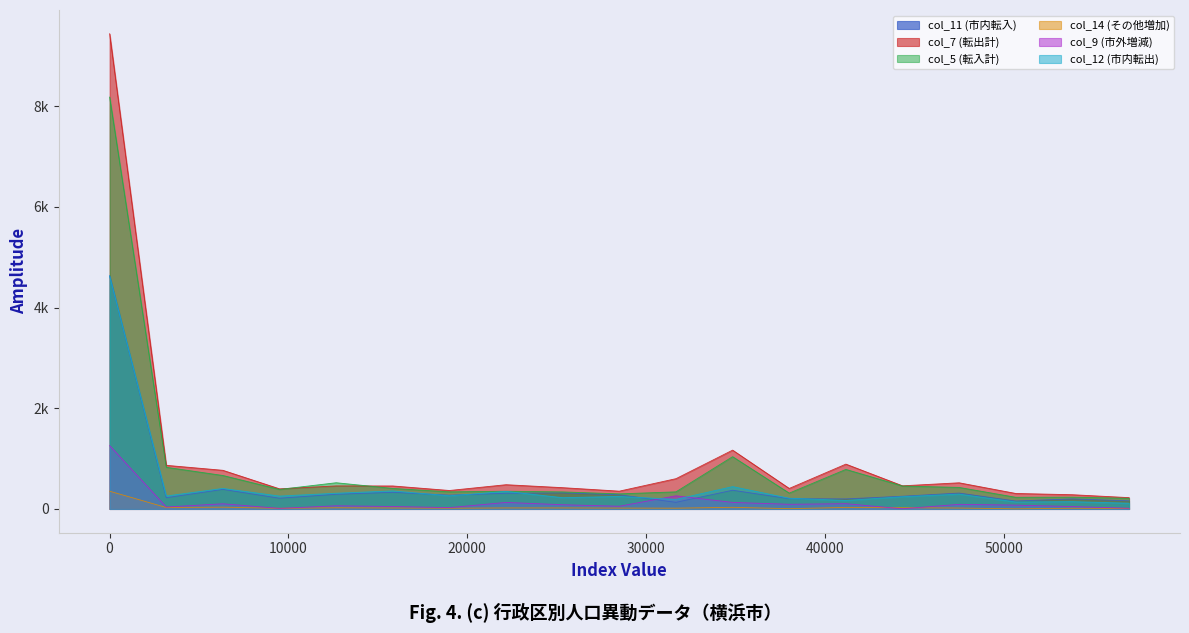

Count the number of data series in this chart.

6